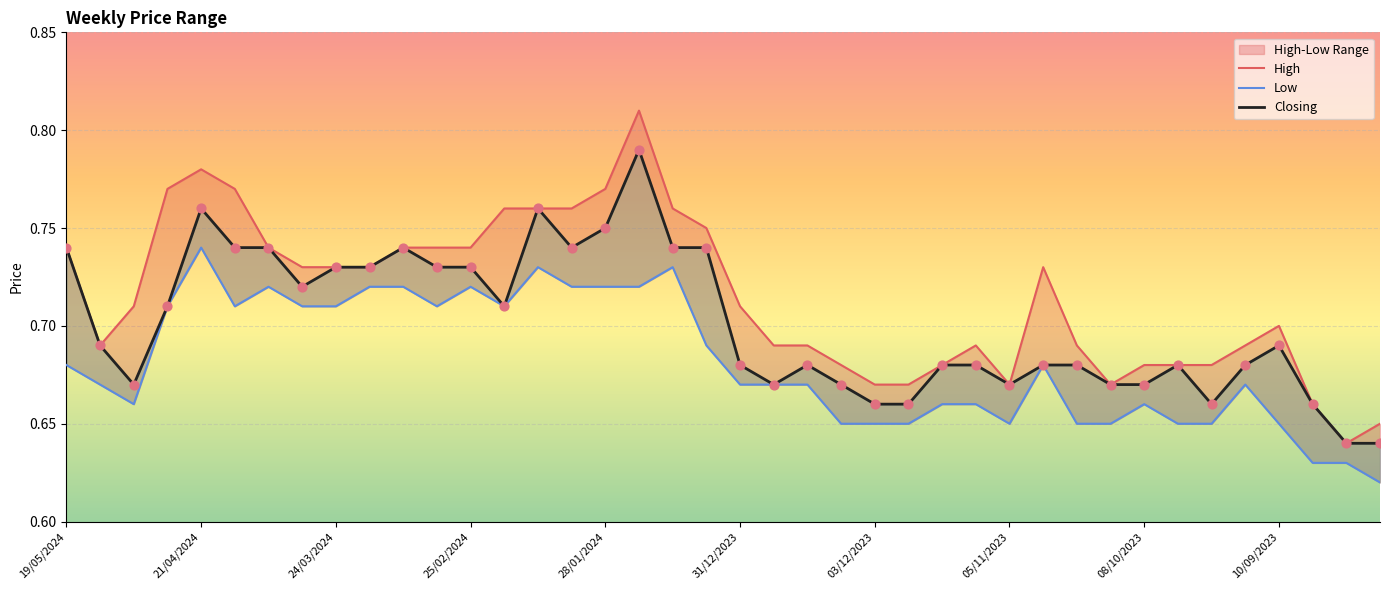

Which series reaches the minimum Y coordinate?

Low